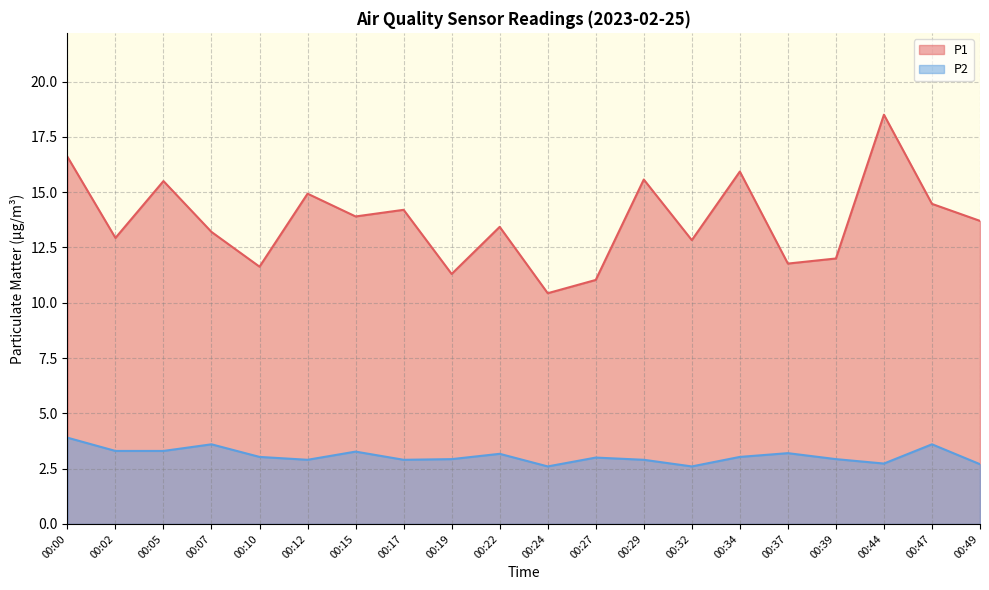

The P1 series shows 16.6 at 00:00. True or false?

True